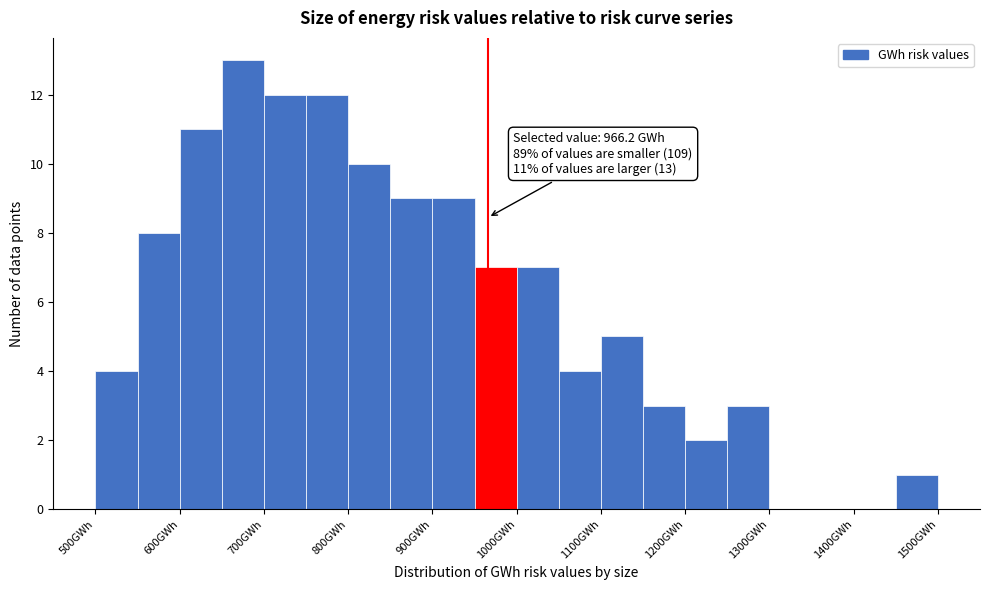

Which range on the x-axis has the tallest bar?

650 to 700